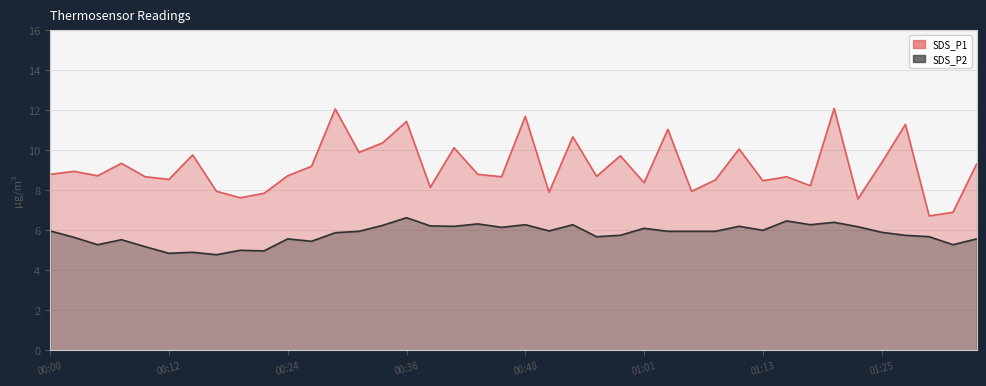

Rank the series by their average value, from lowest to highest.

SDS_P2, SDS_P1